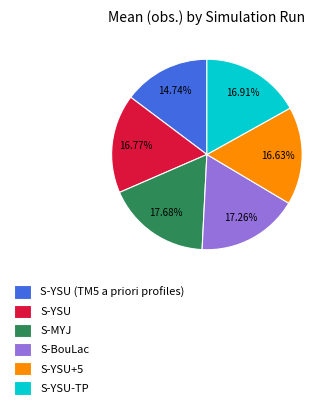

True or false: S-YSU+5 accounts for 17% of the total.

True